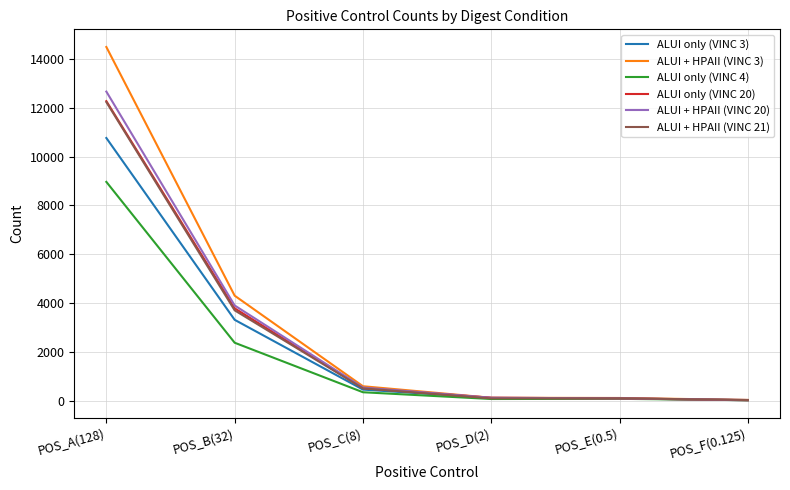

What is the spread (max minus min) of values at POS_E(0.5)?

35